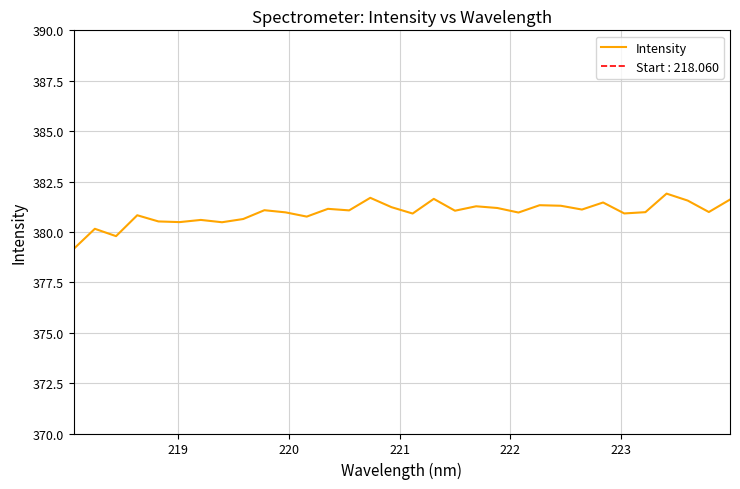

What is the highest value of the Intensity series?

381.9